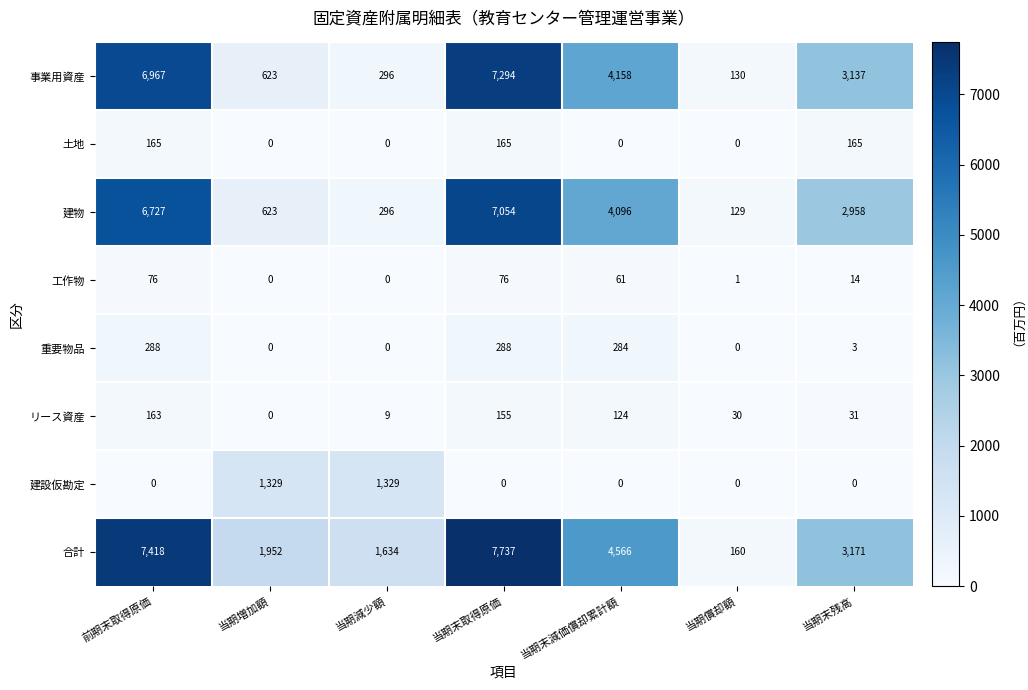

Which series has the largest total across all categories?

合計